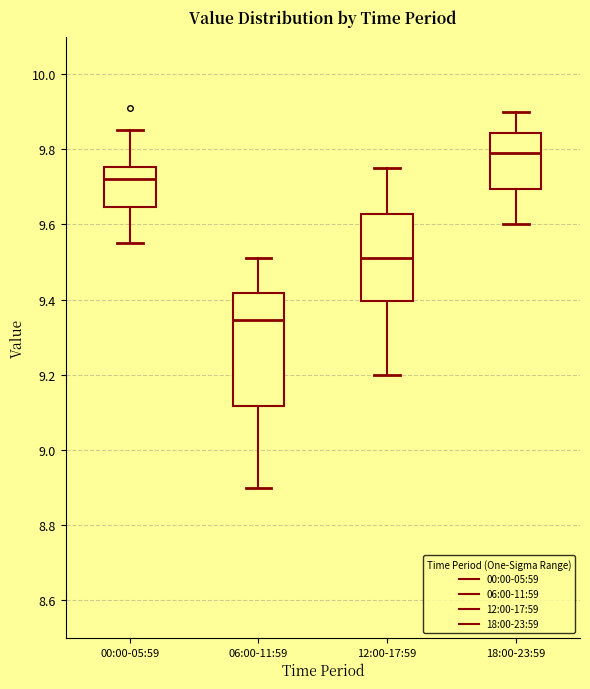

Reading left to right, read every box against the y-axis: the position of its median line, the range the box covers, and the ends of its whiskers. The values are not printed on the chart, so give them approximately, as read against the axis.

00:00-05:59: median 9.72, box 9.64 to 9.76, whiskers 9.56 to 9.86
06:00-11:59: median 9.34, box 9.12 to 9.42, whiskers 8.90 to 9.52
12:00-17:59: median 9.52, box 9.40 to 9.62, whiskers 9.20 to 9.76
18:00-23:59: median 9.80, box 9.70 to 9.84, whiskers 9.60 to 9.90